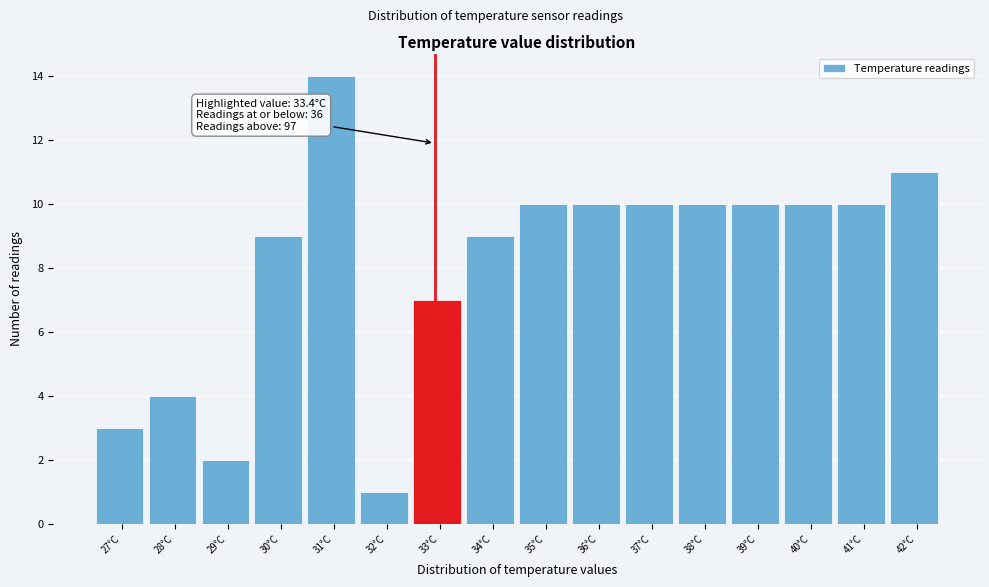

Reading right to left, extract all data points from this chart.

42°C=11	41°C=10	40°C=10	39°C=10	38°C=10	37°C=10	36°C=10	35°C=10	34°C=9	33°C=7	32°C=1	31°C=14	30°C=9	29°C=2	28°C=4	27°C=3